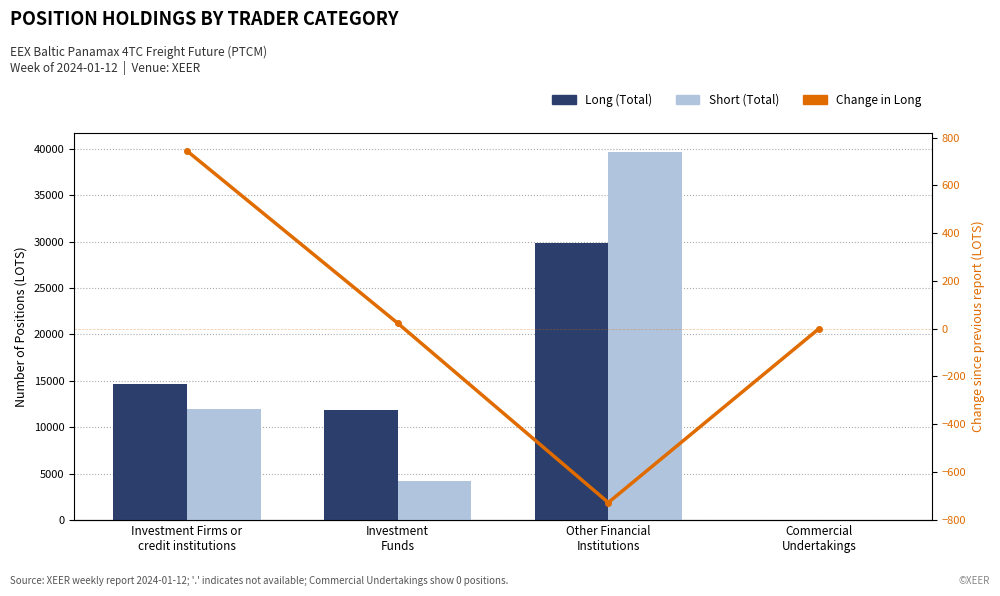

Which series has the largest range (max minus min)?

Short (Total)